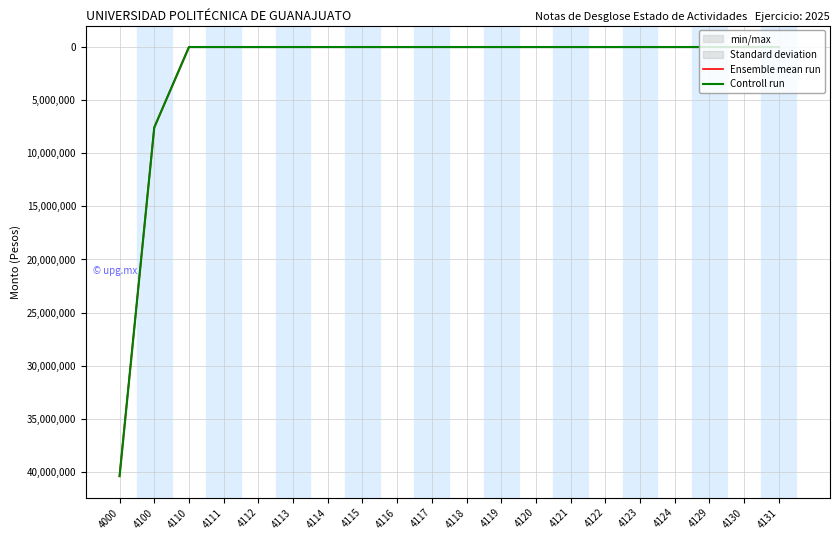

What is the difference between the Ensemble mean run values at 4114 and 4100?

7574036.4